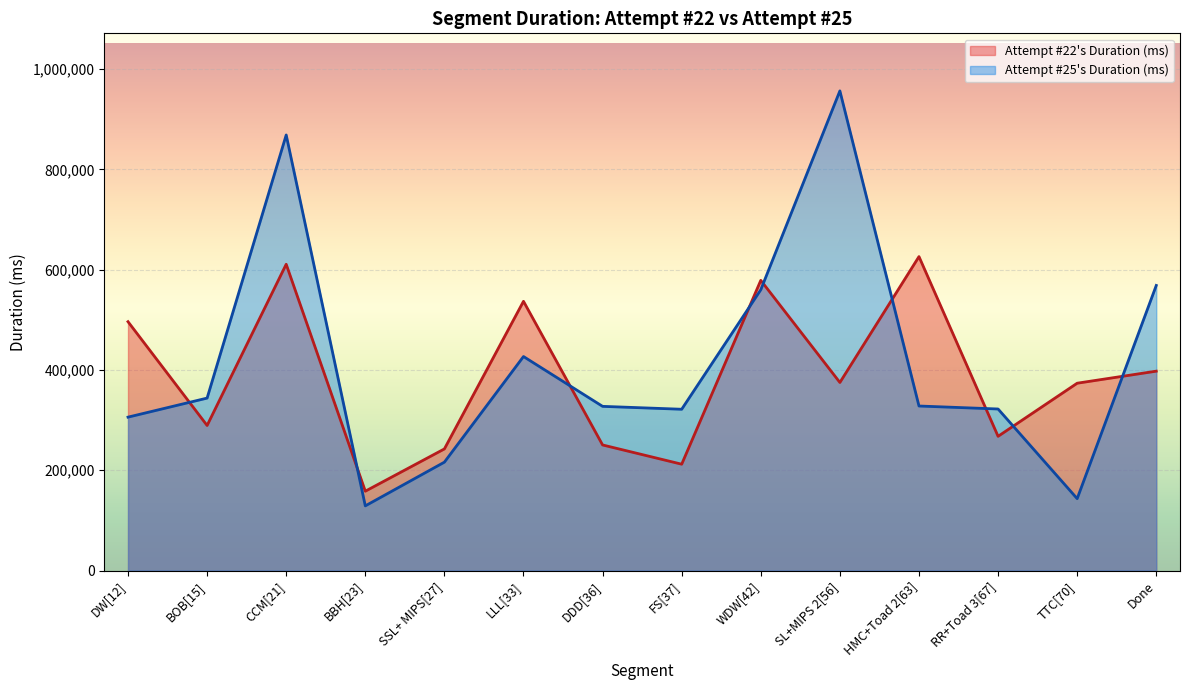

List the labels in order of value, largest first.

SL+MIPS 2[56], CCM[21], Done, WDW[42], LLL[33], BOB[15], HMC+Toad 2[63], DDD[36], RR+Toad 3[67], FS[37], DW[12], SSL+ MIPS[27], TTC[70], BBH[23]